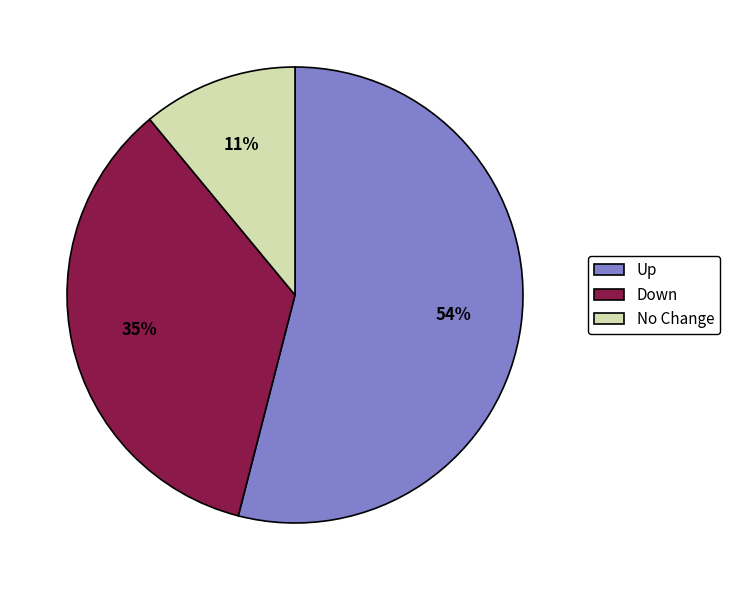

To the nearest percent, what percentage of the pie is No Change?

11%